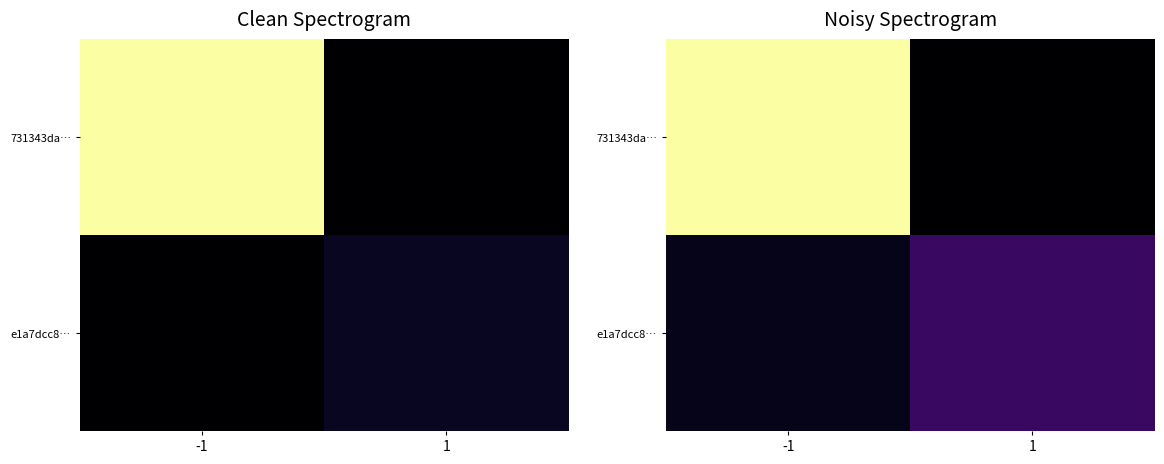

The value of 731343da… at -1 is 35.6. True or false?

True